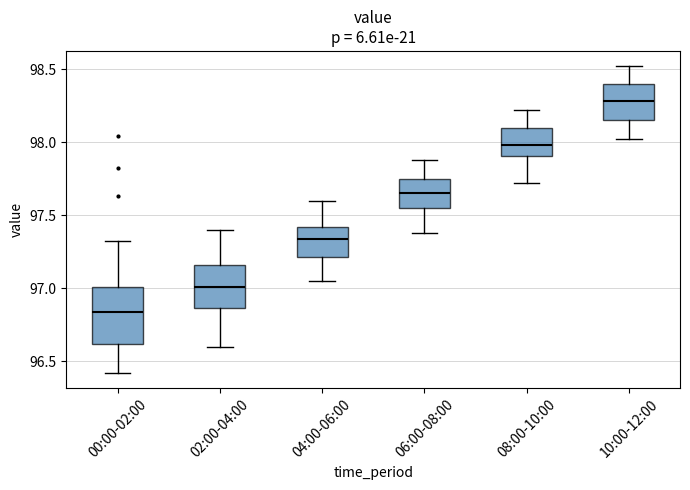

Which box is the tallest, from its lower edge to its upper edge?

00:00-02:00